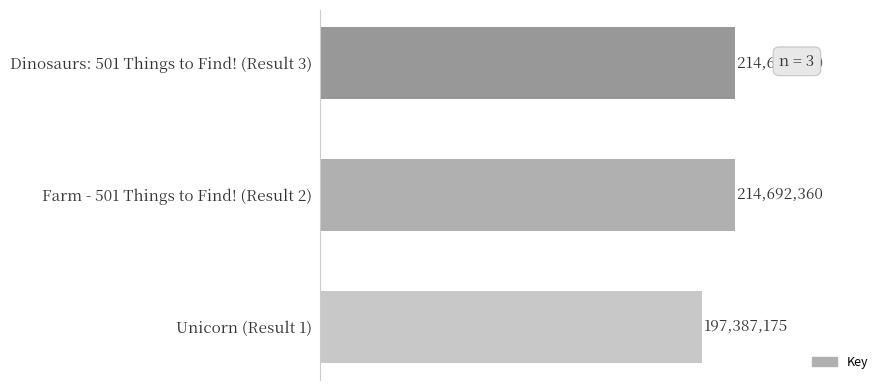

Are the bars grouped side by side (vs. stacked)?

No